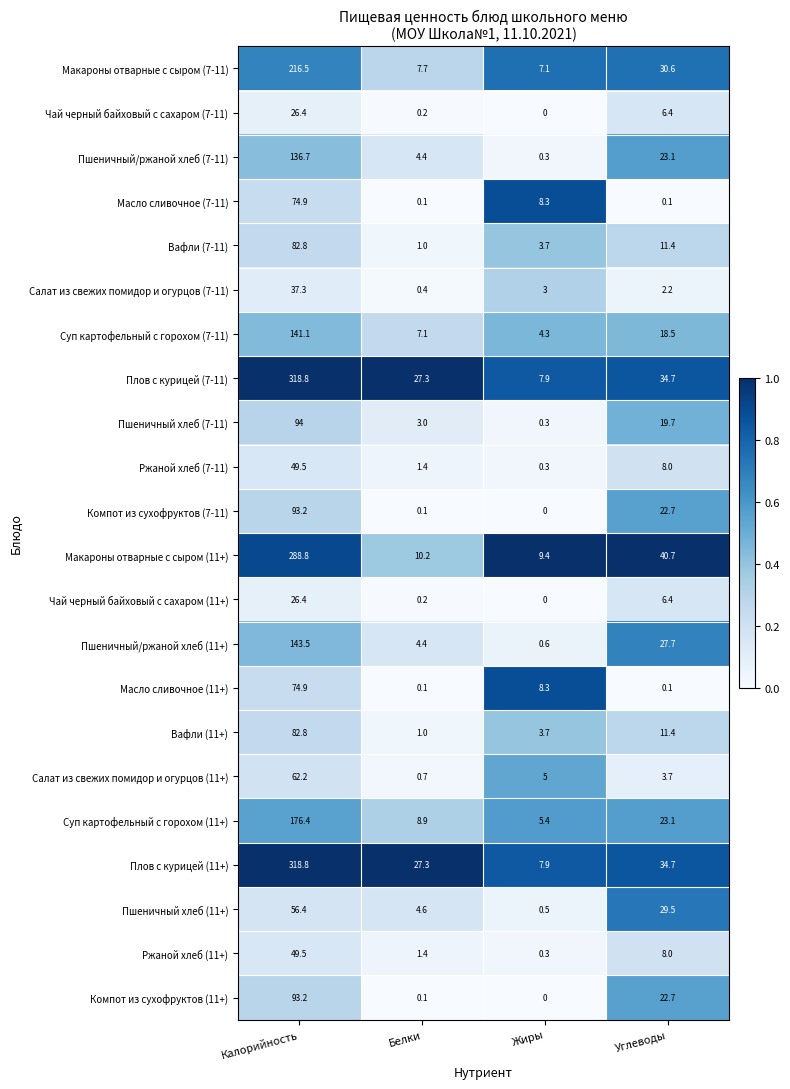

Read the Масло сливочное (7-11) value at Калорийность.

74.9